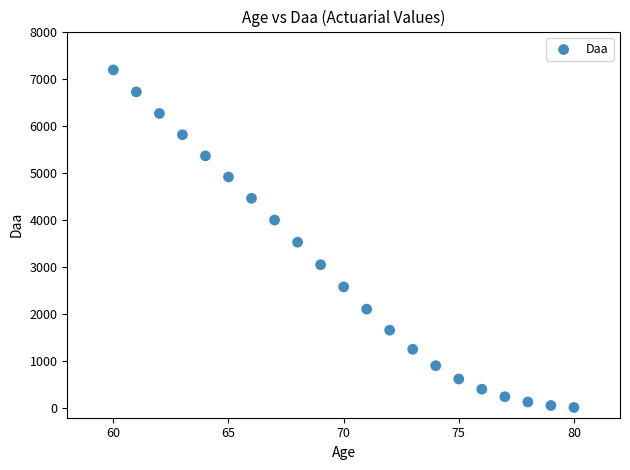

What is the range of Y values (max minus min)?

7167.3